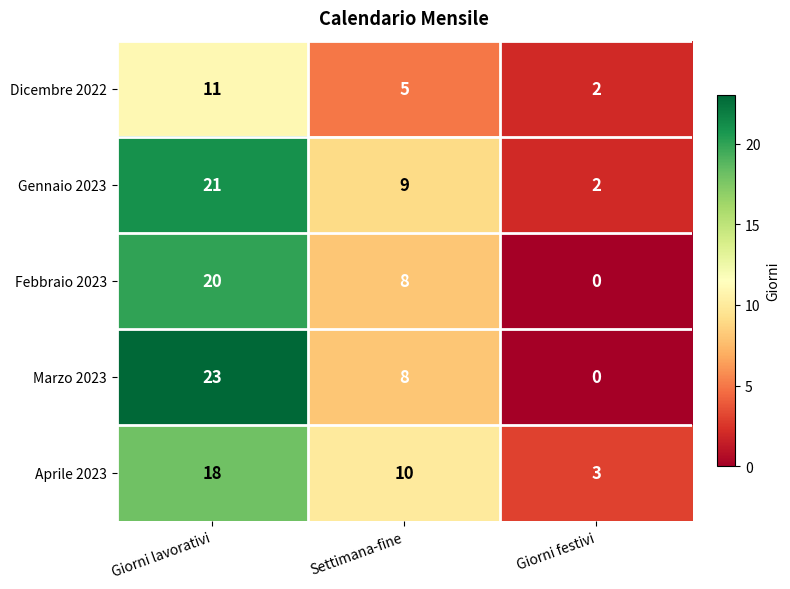

Between Giorni lavorativi and Giorni festivi, which series saw the biggest shift?

Marzo 2023